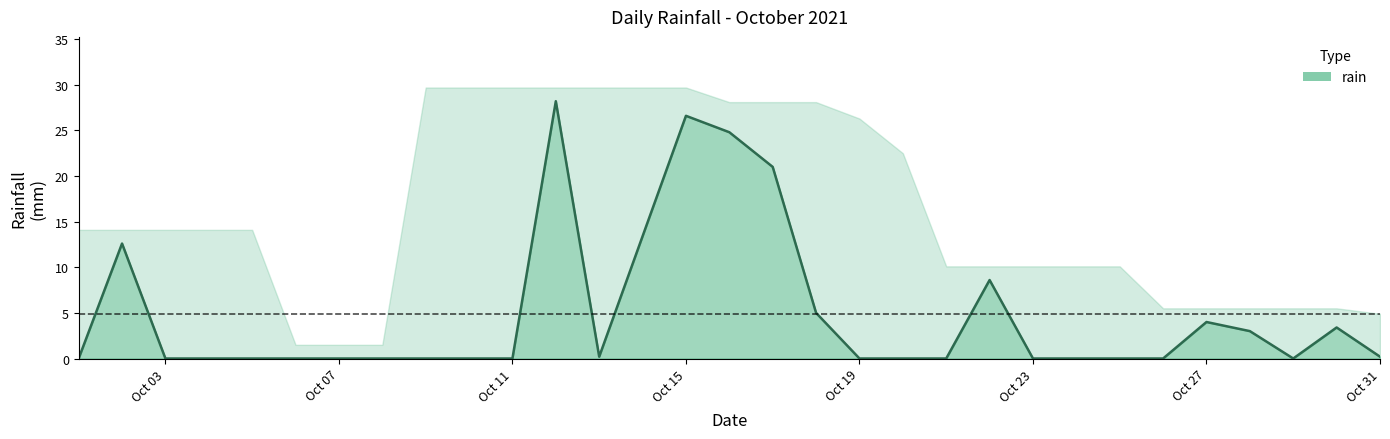

Which label corresponds to the largest value in the chart?

2021-10-12